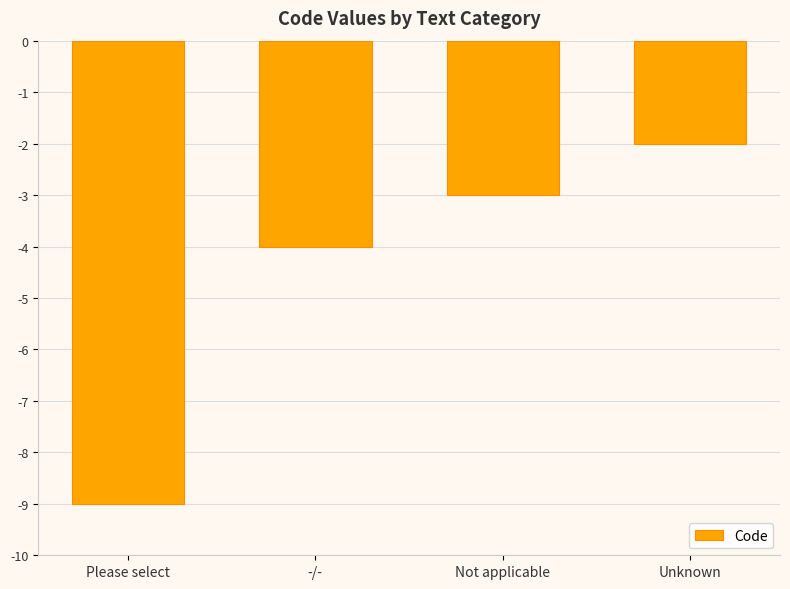

Reading right to left, what are all the values shown in this chart?

-2	-3	-4	-9